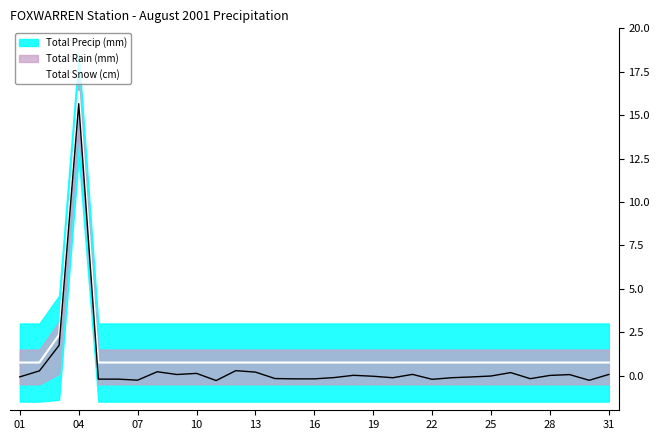

What is the maximum value for Total Snow (cm)?

16.4